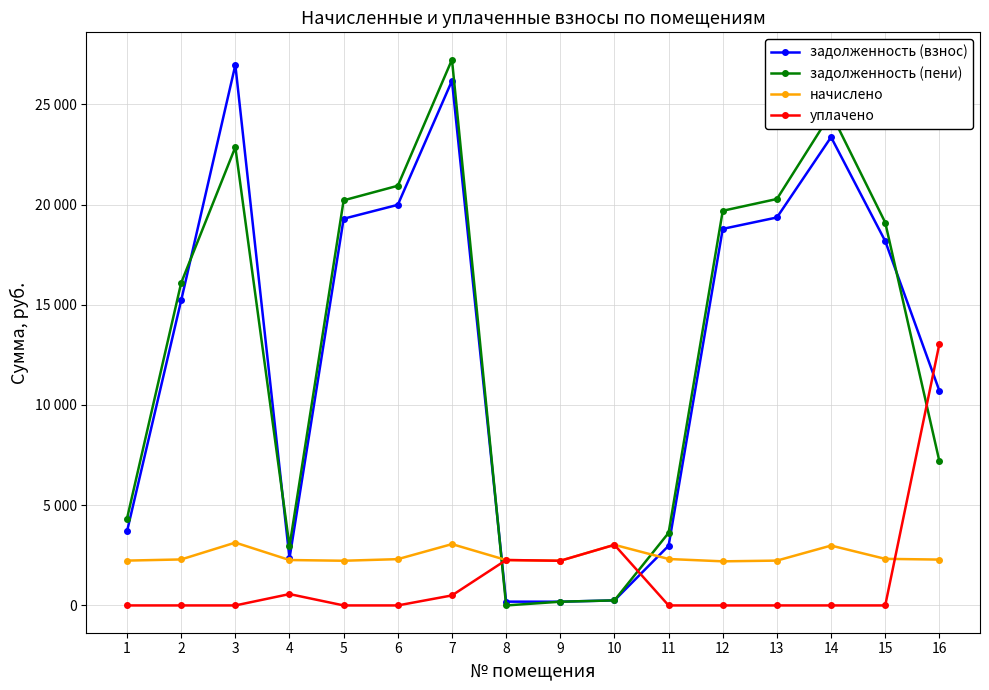

Which has a higher value, 9 or 16?

16